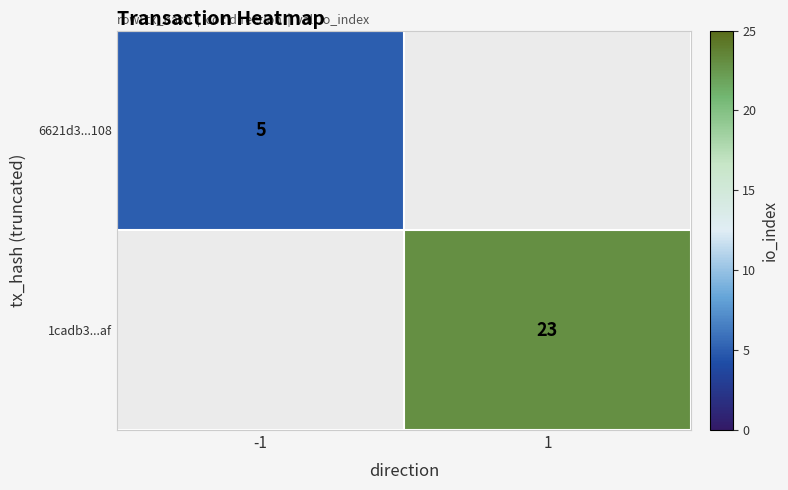

What is the minimum value shown in the chart?

5.0